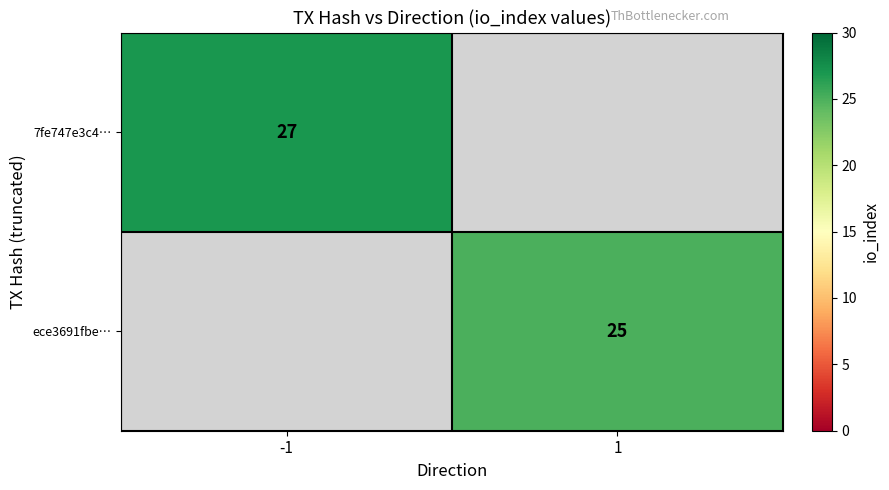

Is the value of ece3691fbe… at 1 greater than the value of 7fe747e3c4… at -1?

No